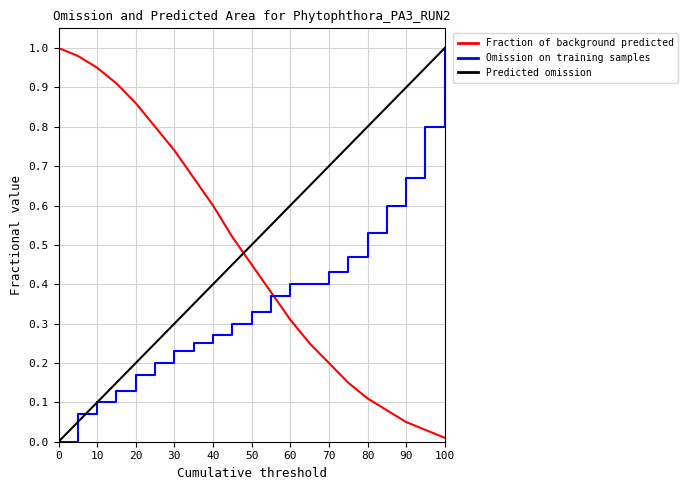

True or false: Fraction of background predicted and Predicted omission intersect in this chart.

True